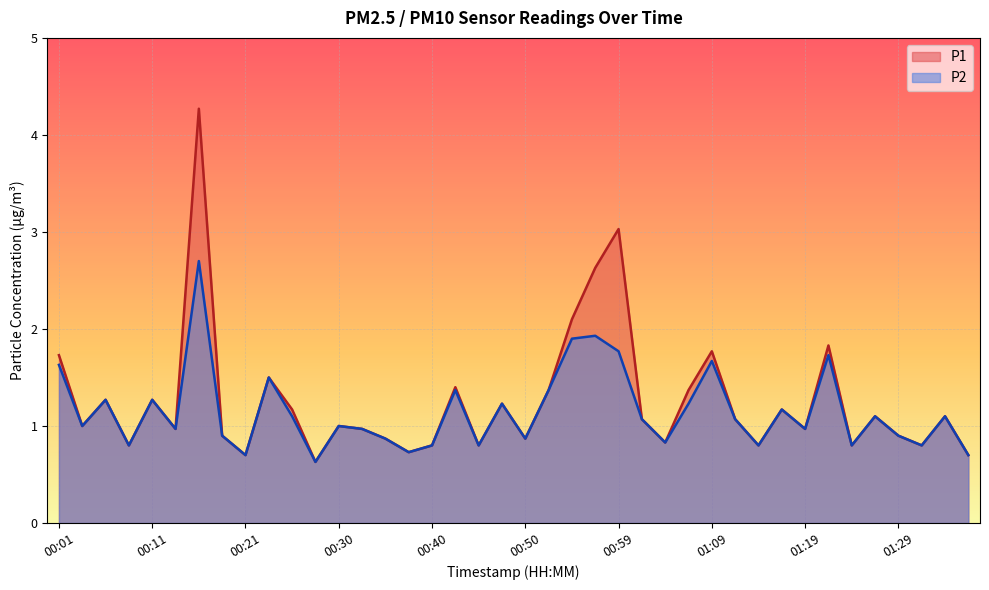

Which has a higher value, 00:30 or 00:57?

00:57